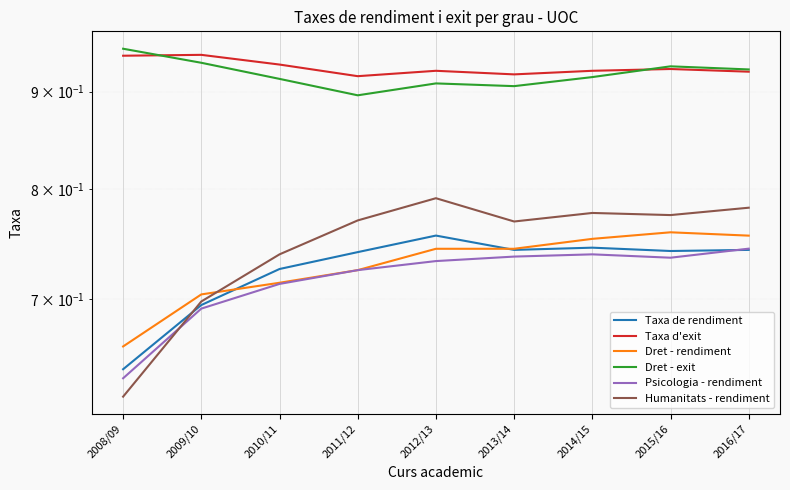

Which label corresponds to the largest value in the chart?

2008/09